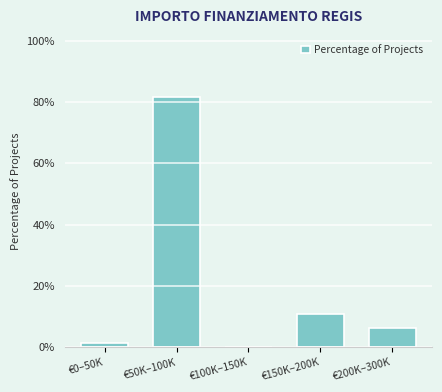

Reading left to right, extract all data points from this chart.

€0–50K=1.3	€50K–100K=81.5	€100K–150K=0.0	€150K–200K=10.8	€200K–300K=6.4